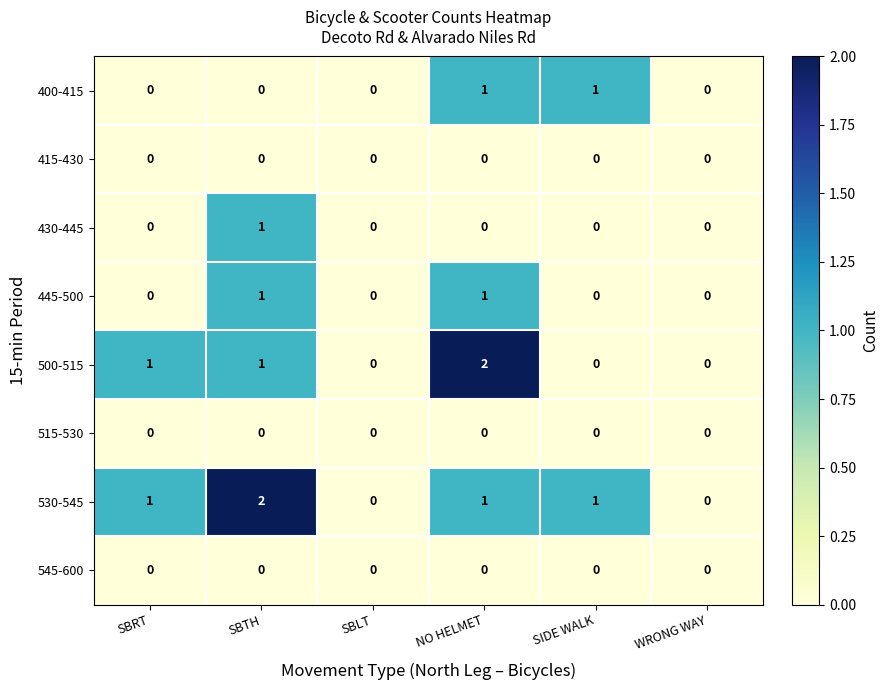

Which series has the largest total across all categories?

530-545